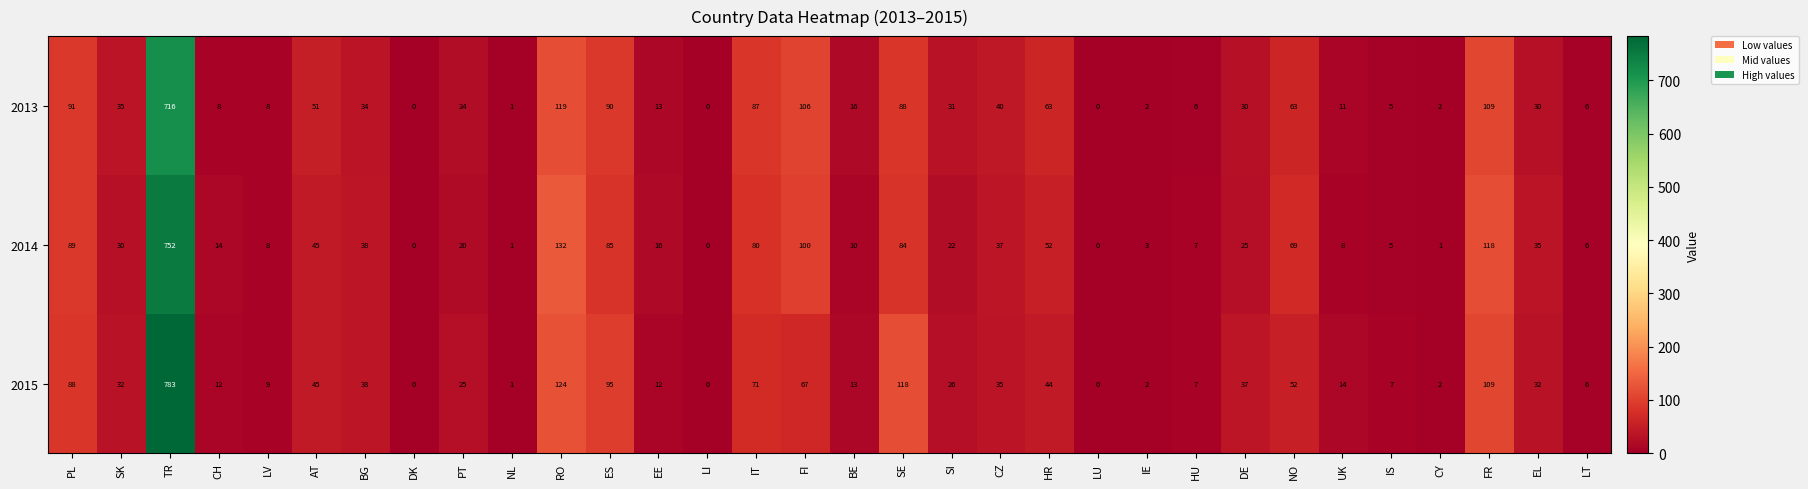

Which series has the largest total across all categories?

2015